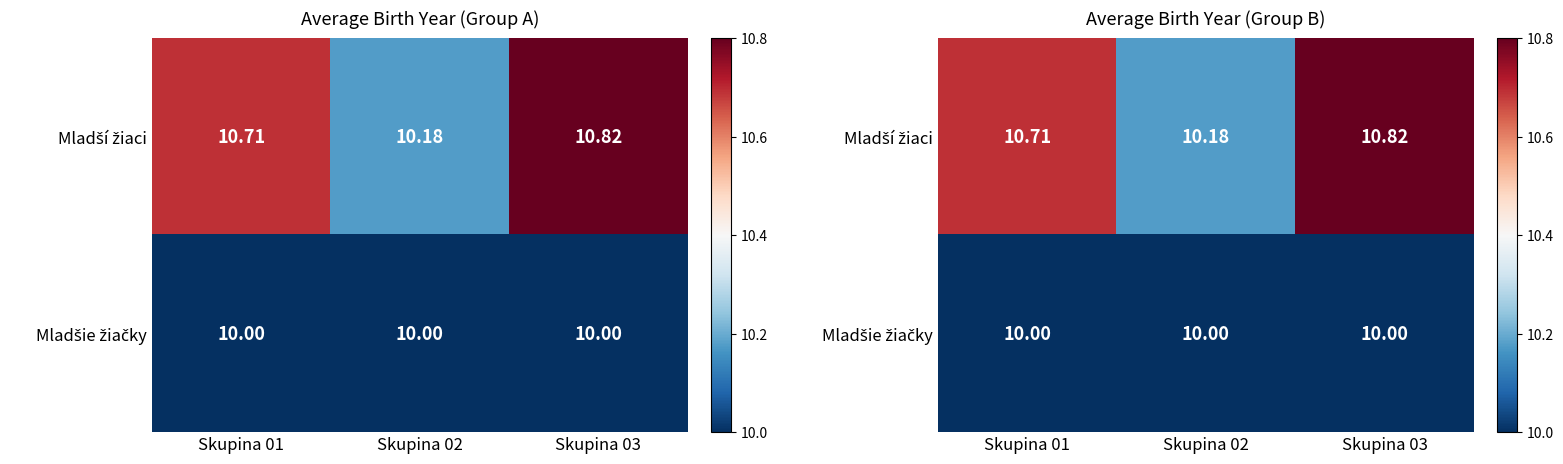

List the labels in order of Mladší žiaci value, smallest first.

Skupina 02, Skupina 01, Skupina 03